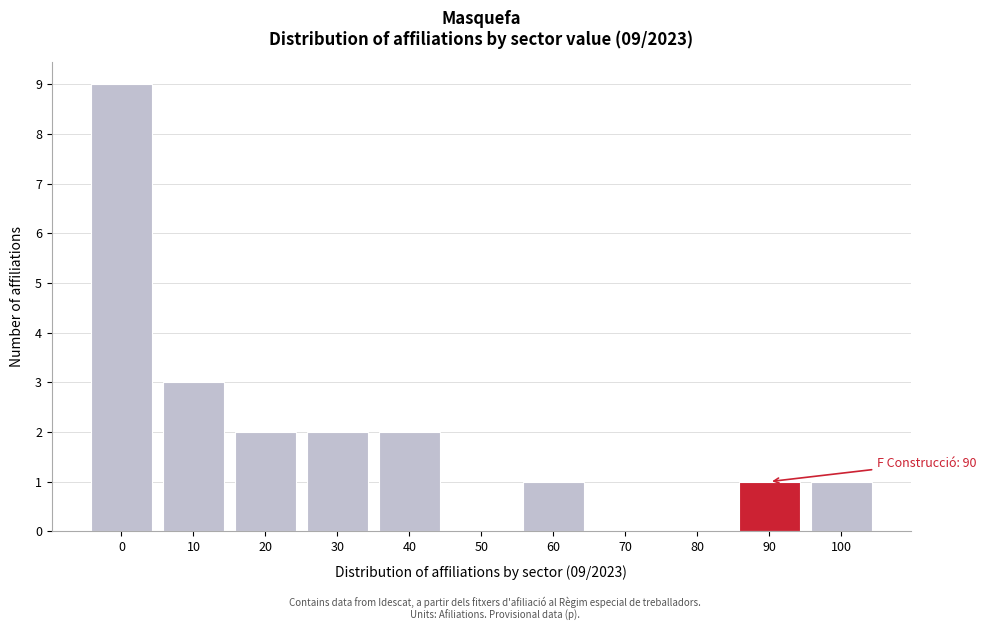

Reading left to right, what are all the values shown in this chart?

0=9	10=3	20=2	30=2	40=2	50=0	60=1	70=0	80=0	90=1	100=1